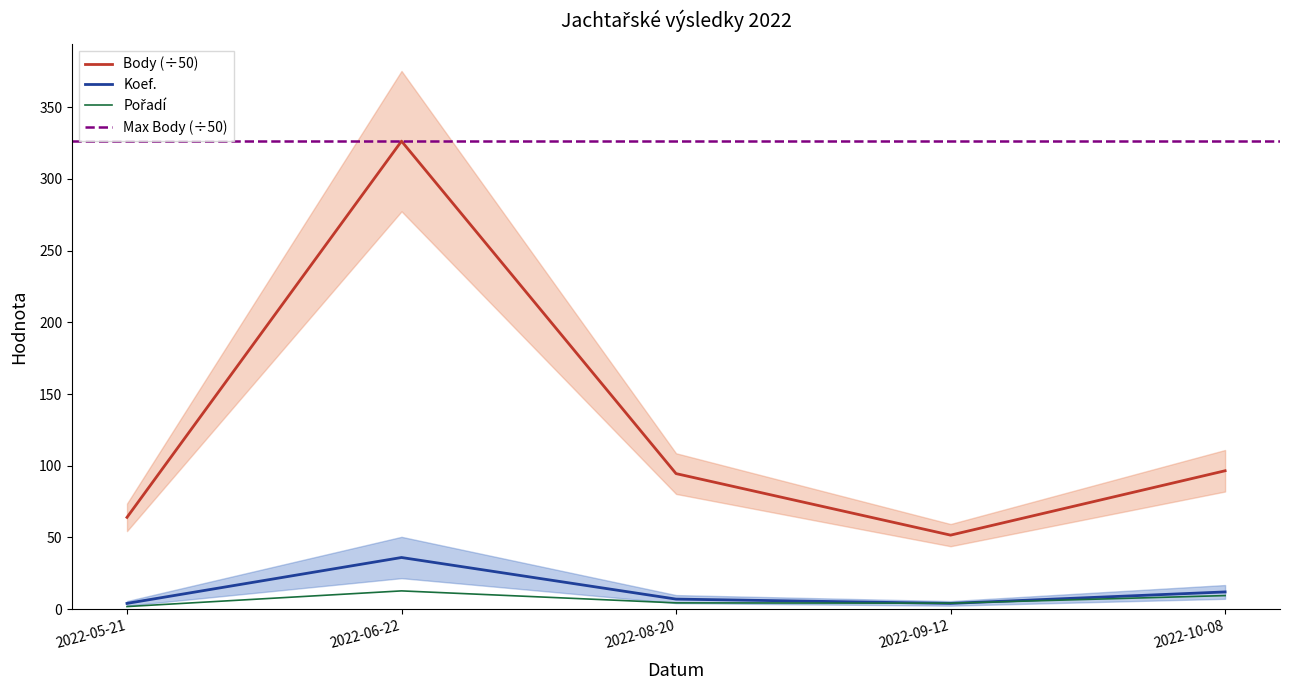

At 2022-10-08, list the series in order from largest to smallest.

Body, Koef., Pořadí